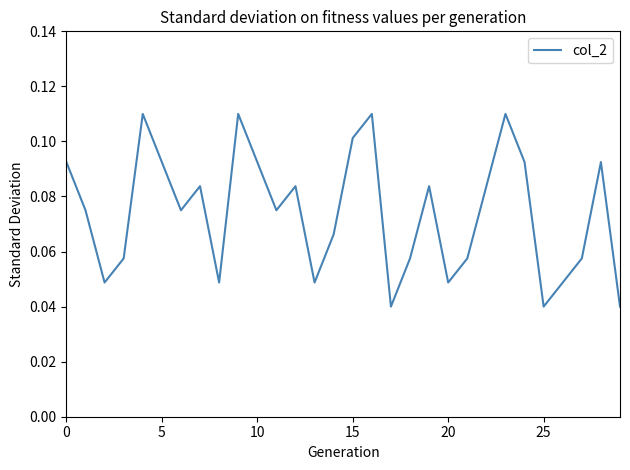

Count the values in the range 0 to 1.

30